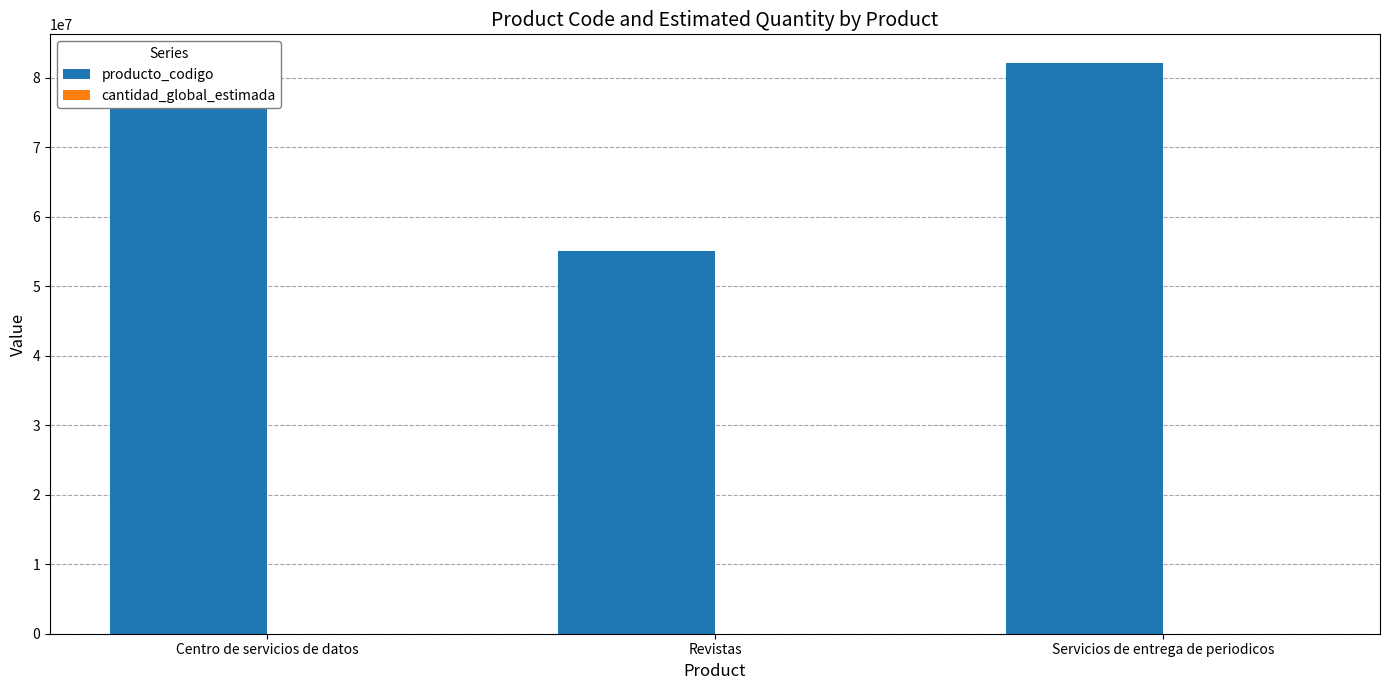

Which series has the largest total across all categories?

producto_codigo